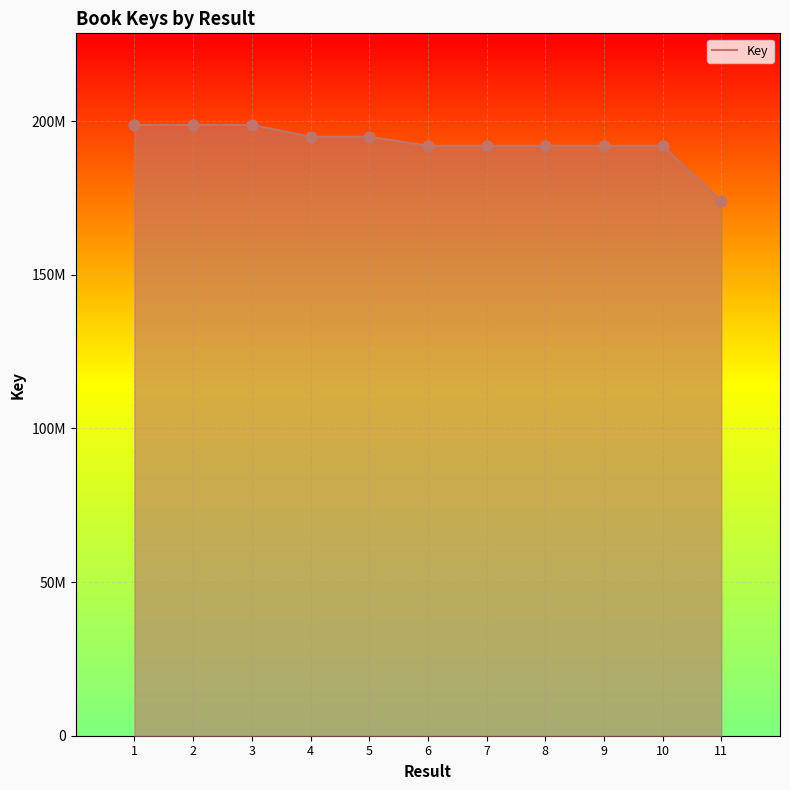

What is the ratio of the value at 2 to the value at 11?

1.1